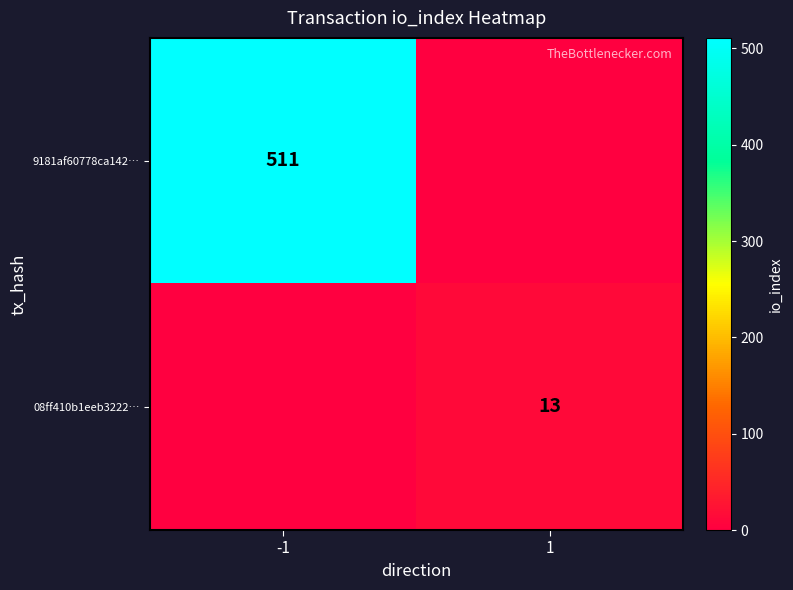

At which category does the chart reach its minimum across all series?

1